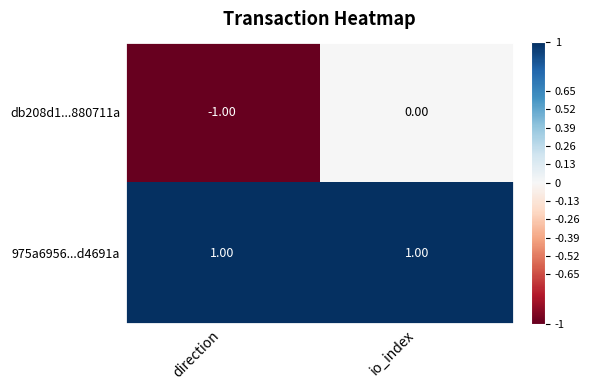

Count the number of data series in this chart.

2